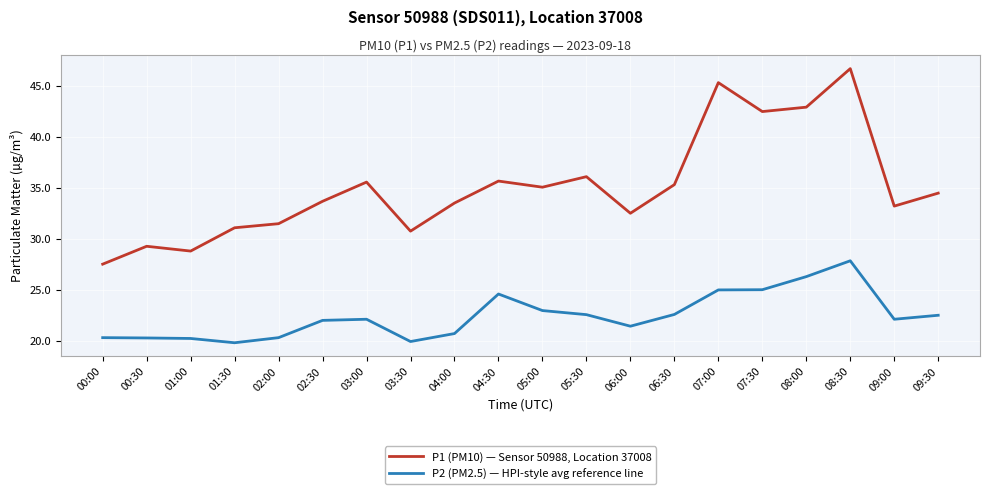

How many lines are shown in the chart?

2